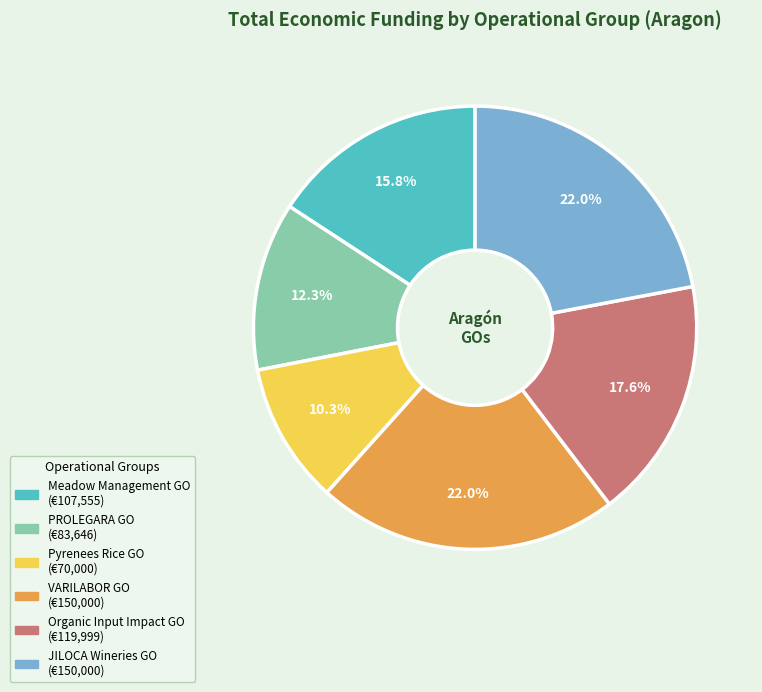

True or false: PROLEGARA GO accounts for 20% of the total.

False